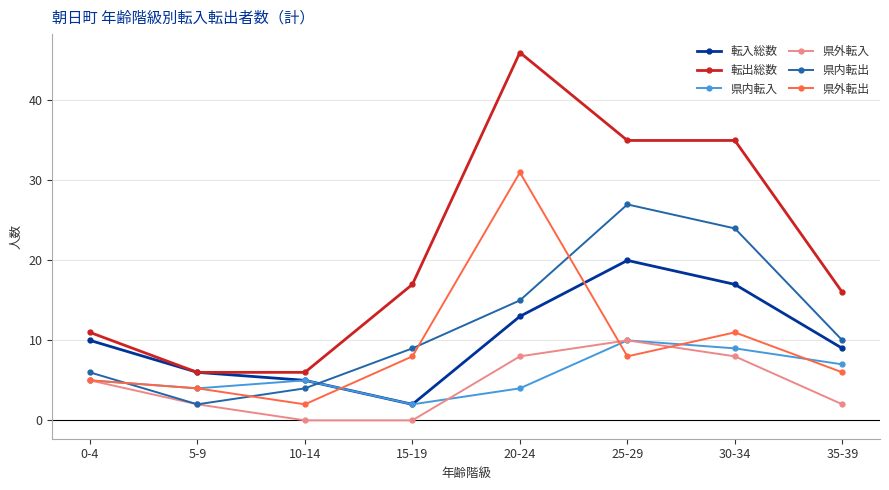

Which series has the widest spread of values?

転出総数